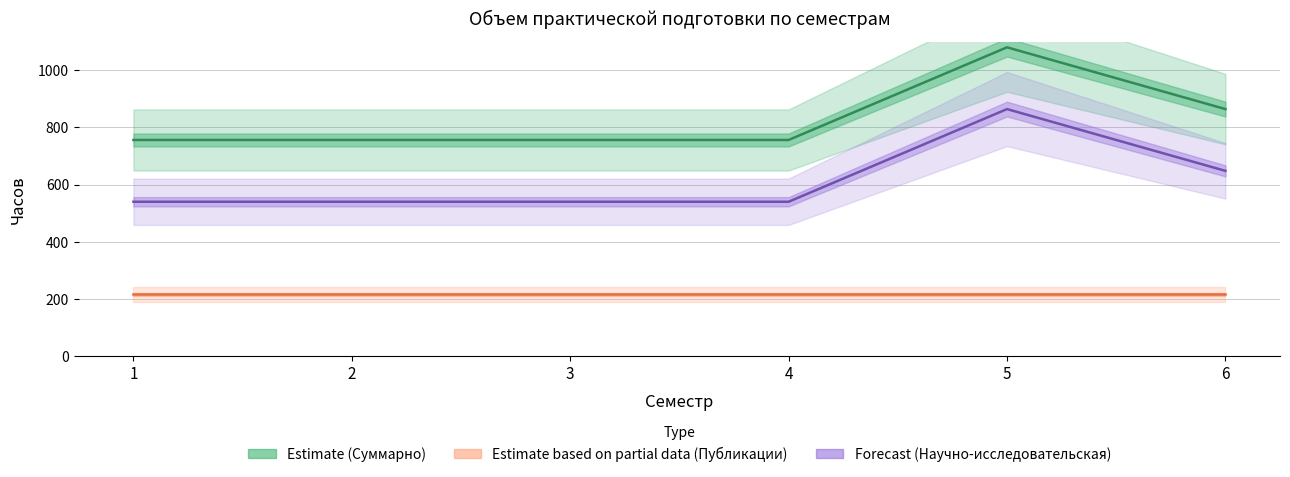

What is the difference between the maximum and minimum values in the СР пр. подгот (Научно-исследовательская) series?

324